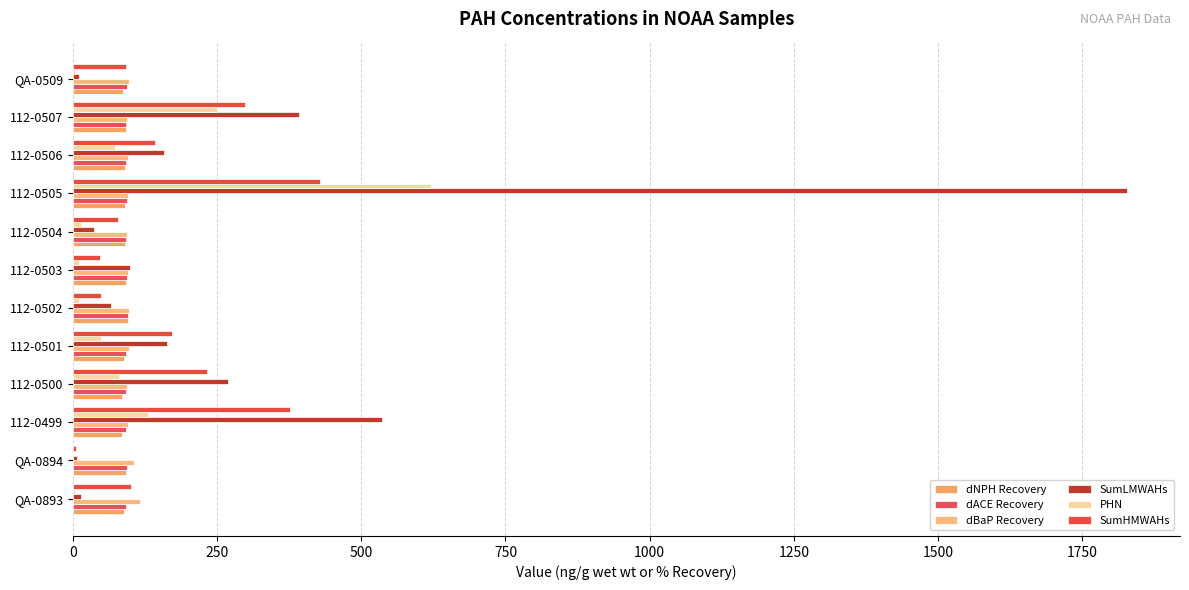

What is the value of the dBaP Recovery bar at the 11th from the left?

94.2